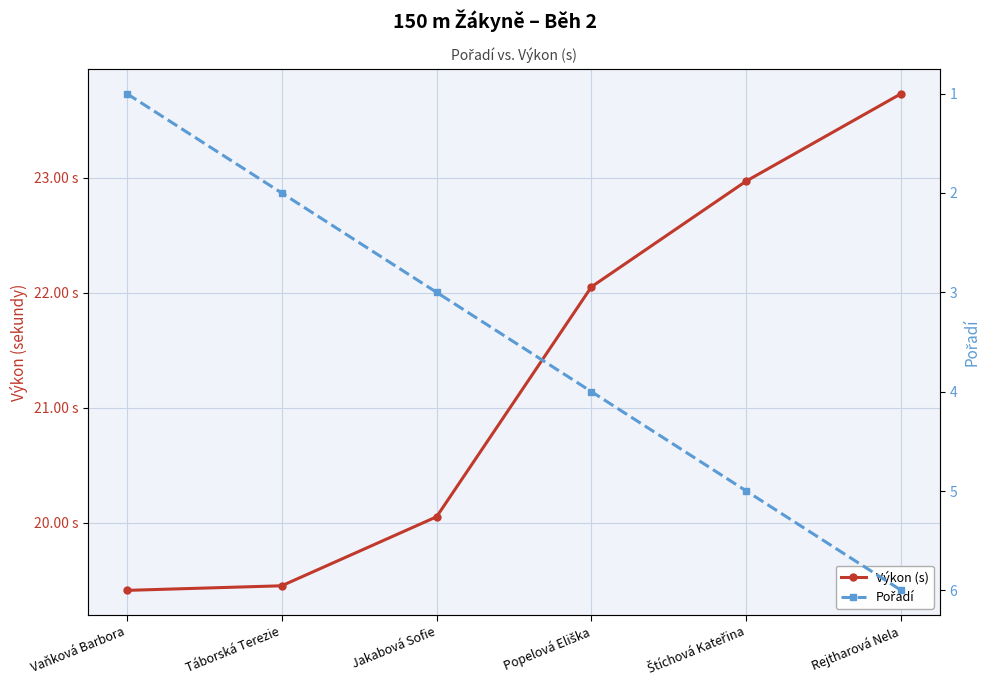

What is the difference between the maximum and second lowest values in the Výkon (s) series?

4.3